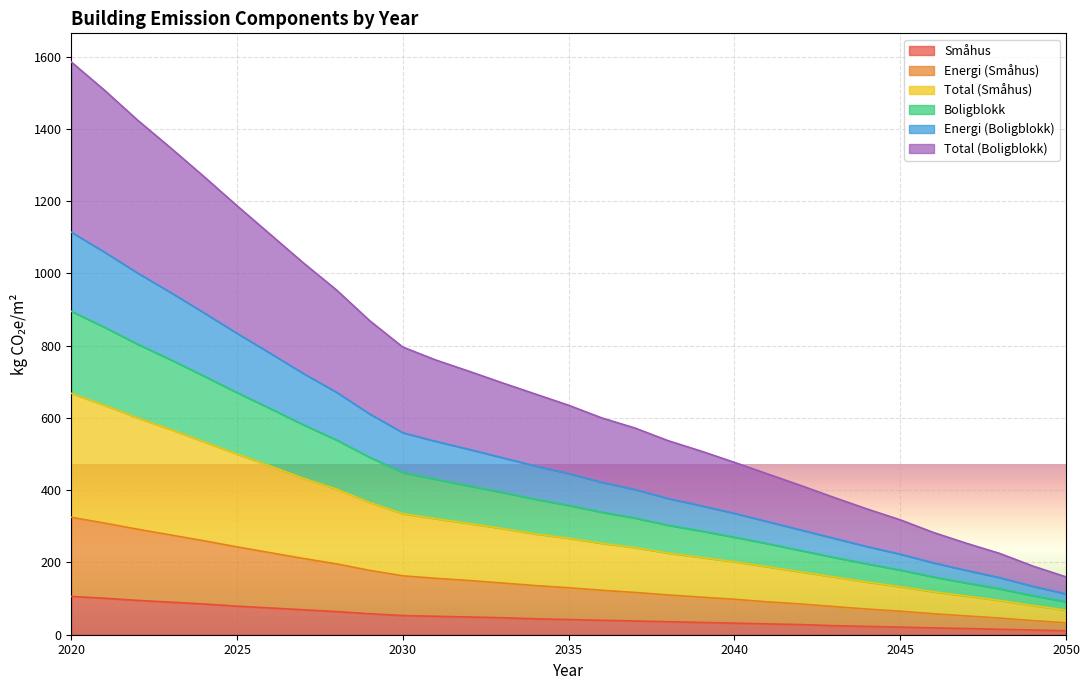

What is the difference between the maximum and minimum values in the Total (Småhus) series?

600